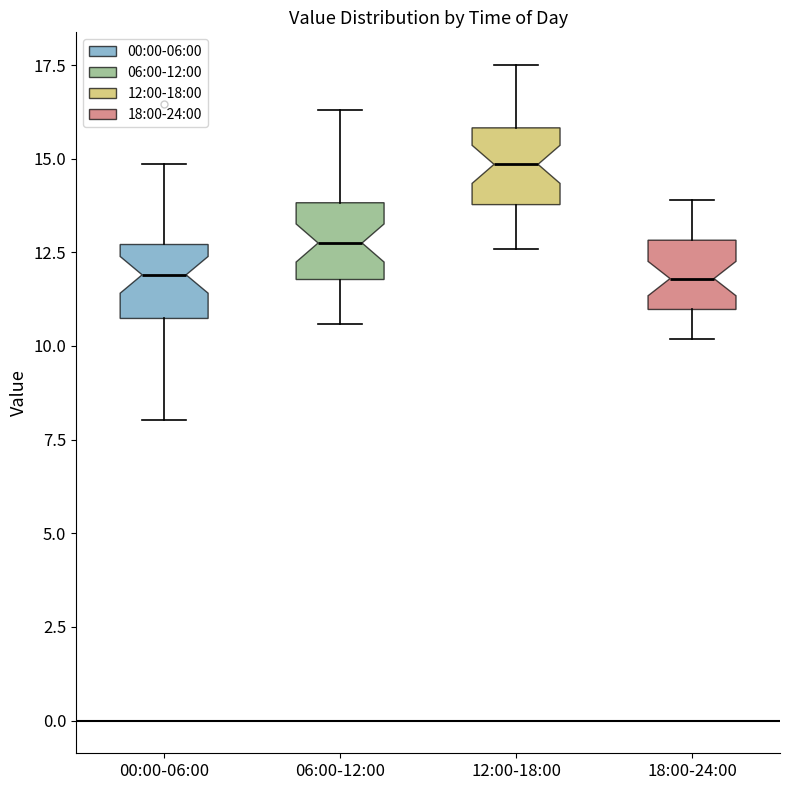

Reading left to right, transcribe this box plot: for each box, give where its median line is, the range the box spans, and where its two whiskers end, as read against the y-axis. The values are not printed on the chart, so give them approximately, as read against the axis.

00:00-06:00: median 12.0, box 10.5 to 12.5, whiskers 8.0 to 15.0
06:00-12:00: median 13.0, box 12.0 to 14.0, whiskers 10.5 to 16.5
12:00-18:00: median 15.0, box 14.0 to 16.0, whiskers 12.5 to 17.5
18:00-24:00: median 12.0, box 11.0 to 13.0, whiskers 10.0 to 14.0